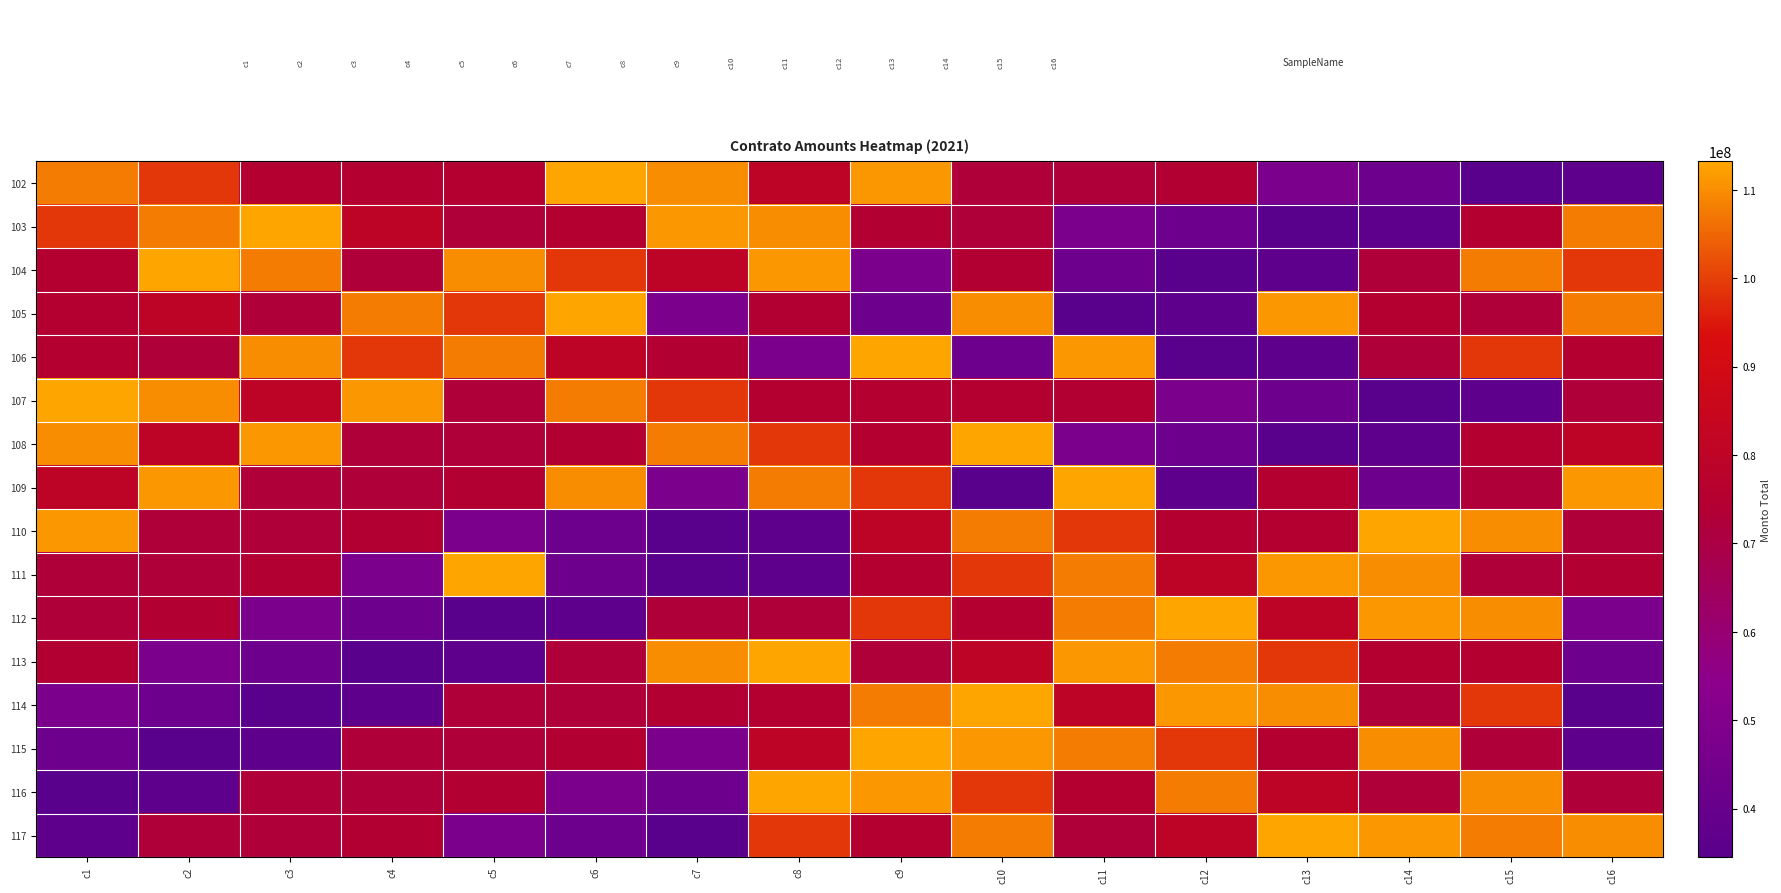

What is the spread (max minus min) of values at c2?

78731617